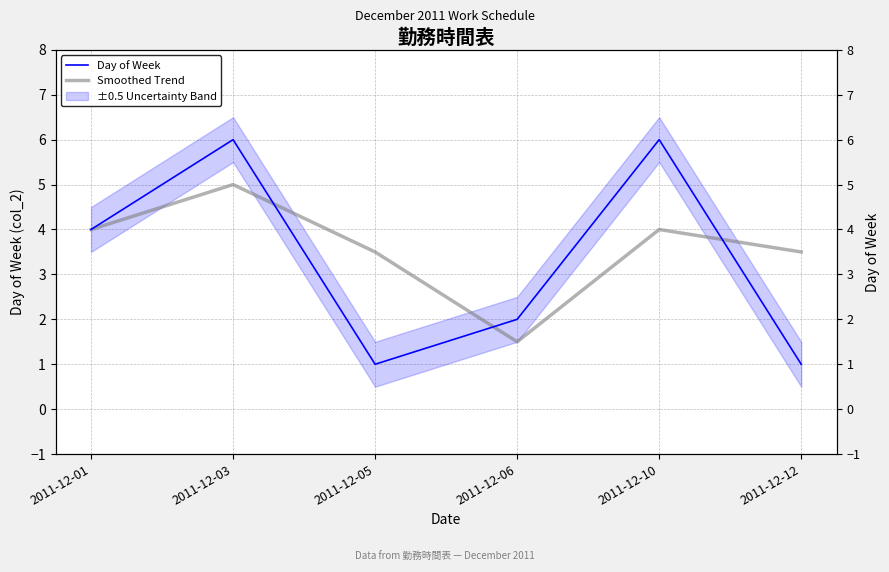

Which category has the lowest value in the Day of Week series?

2011-12-05